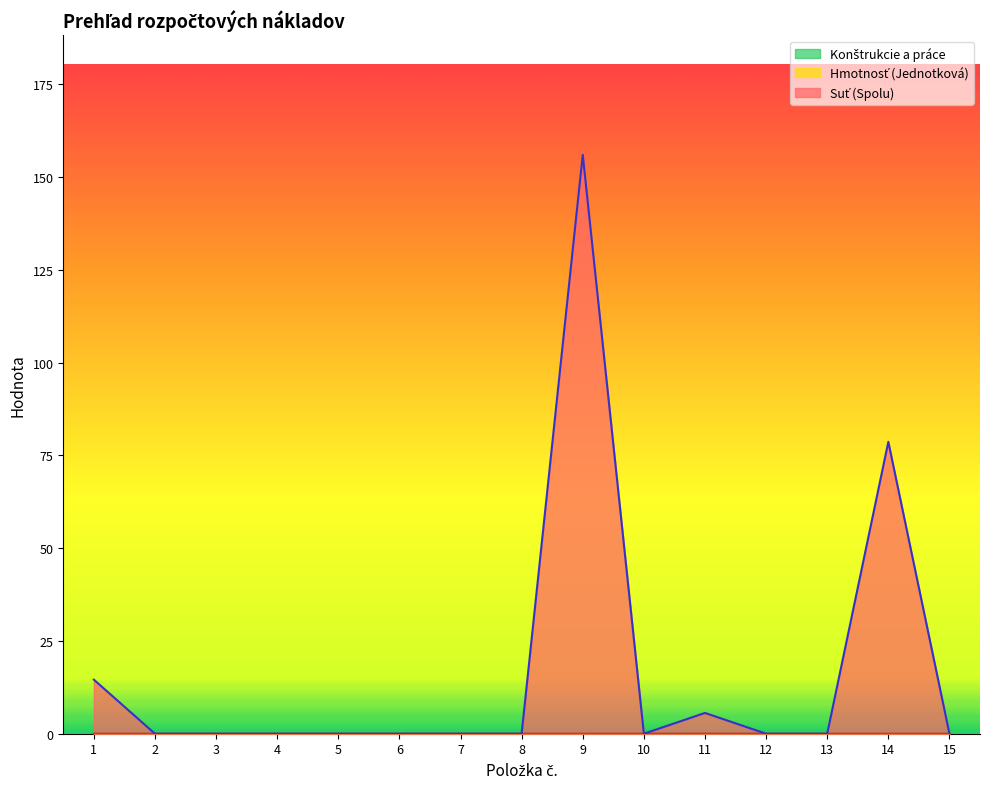

Between 3 and 15, which is larger?

15